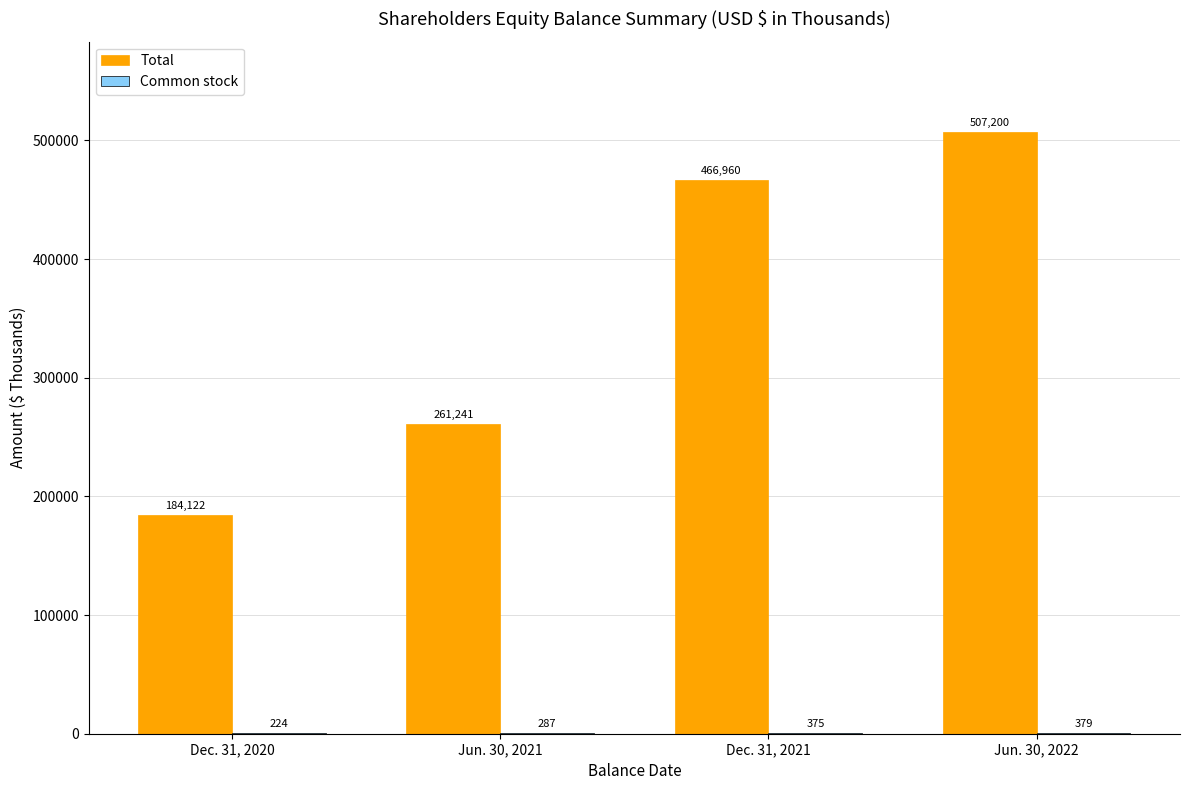

The value of Total at Jun. 30, 2022 is 507200. True or false?

True